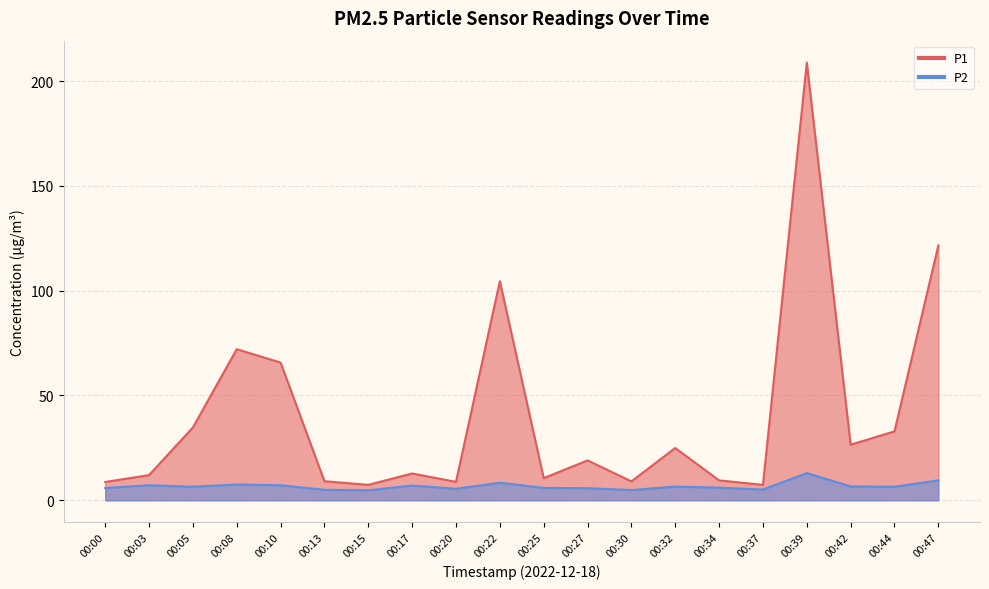

What is the value of the P2 point at the 17th from the left?

13.0